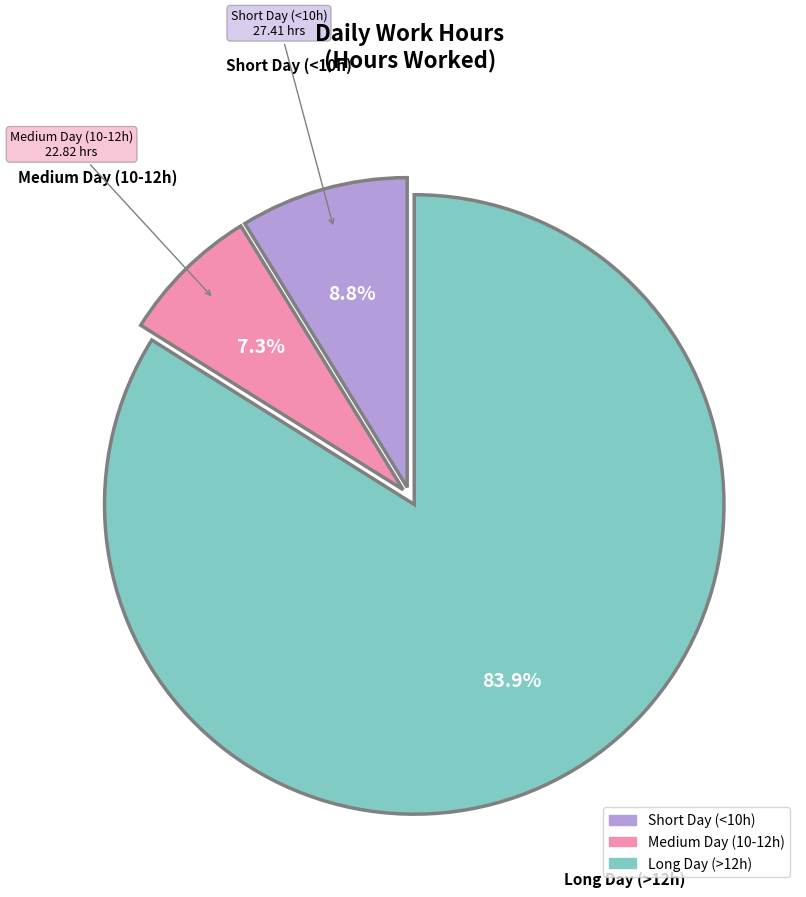

Is there a majority slice in this chart?

Yes